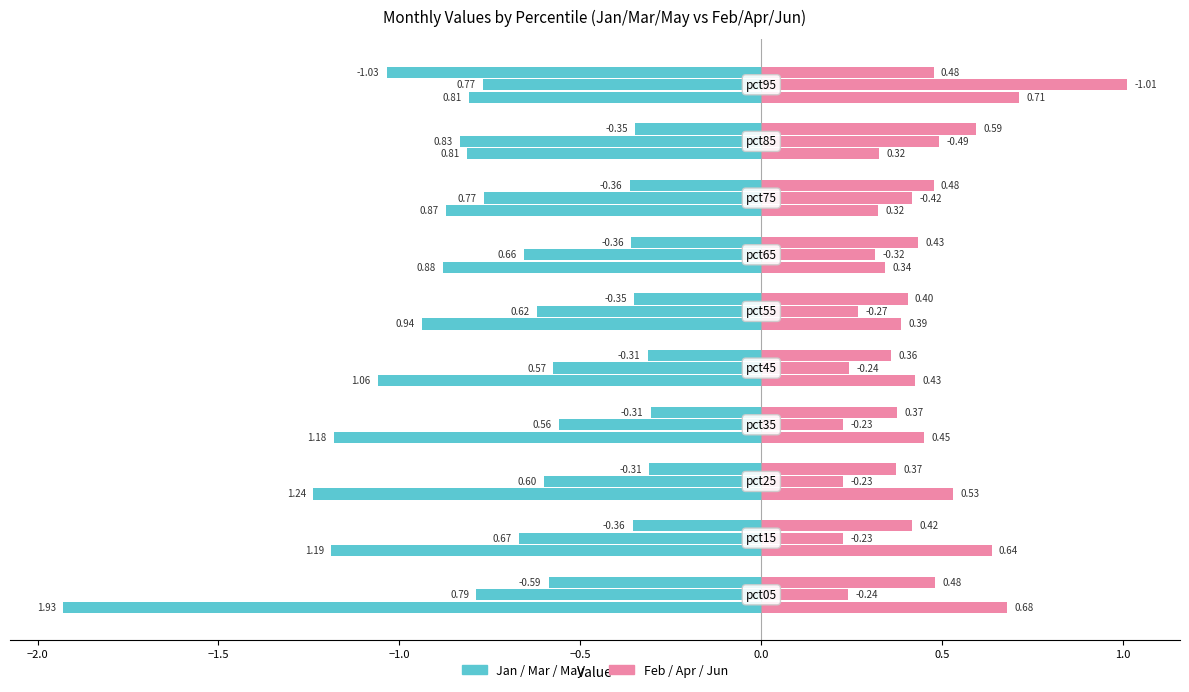

How many Feb values are between 0 and 1?

10